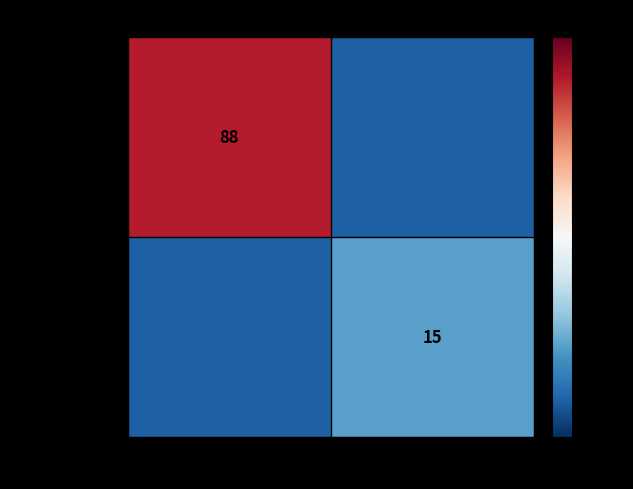

Which label corresponds to the smallest value in the chart?

1